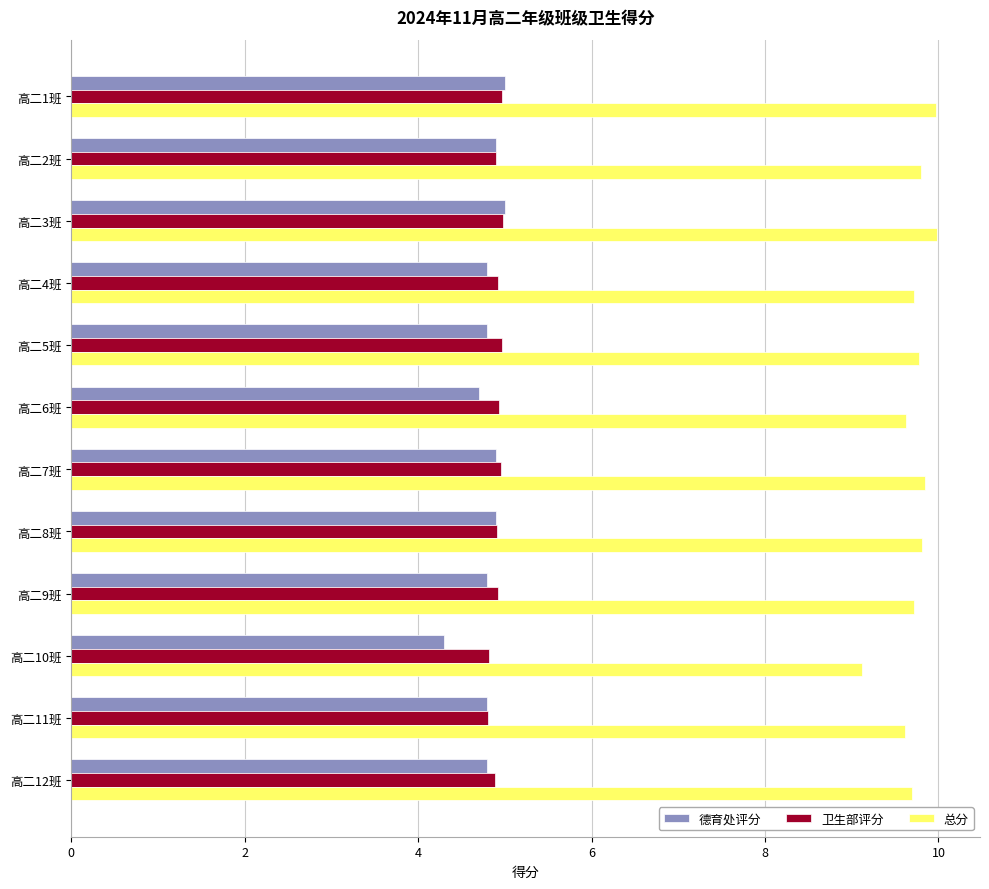

Is it true that 总分 equals 3.6 at 高二7班?

False